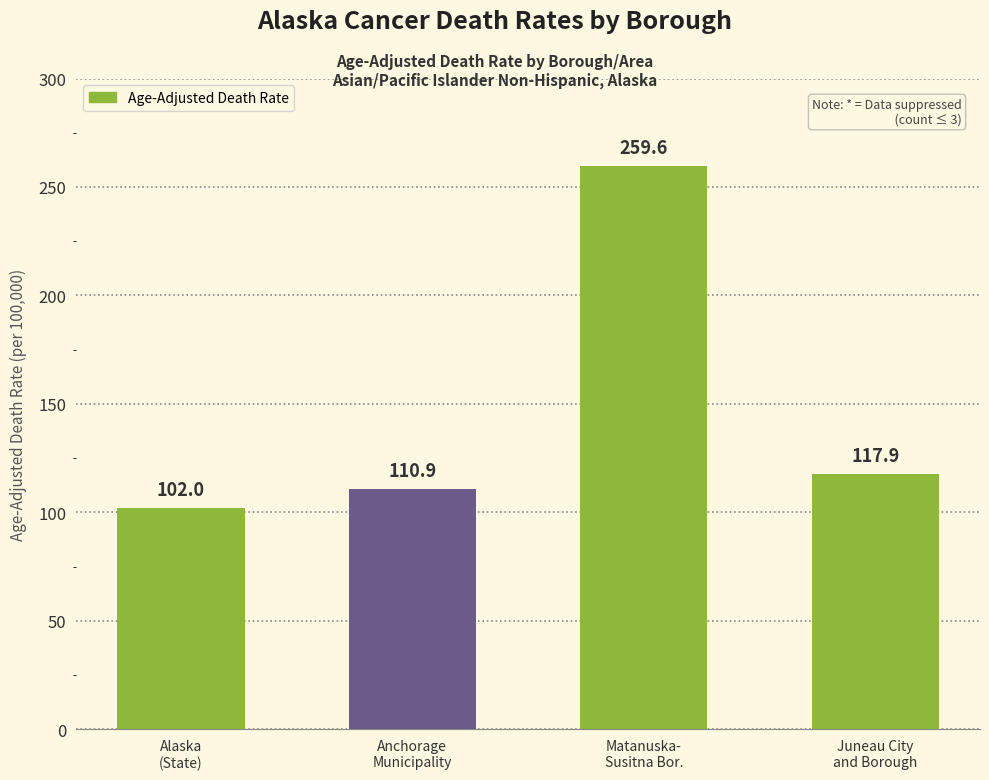

What position from the left is Matanuska-
Susitna Bor.?

3